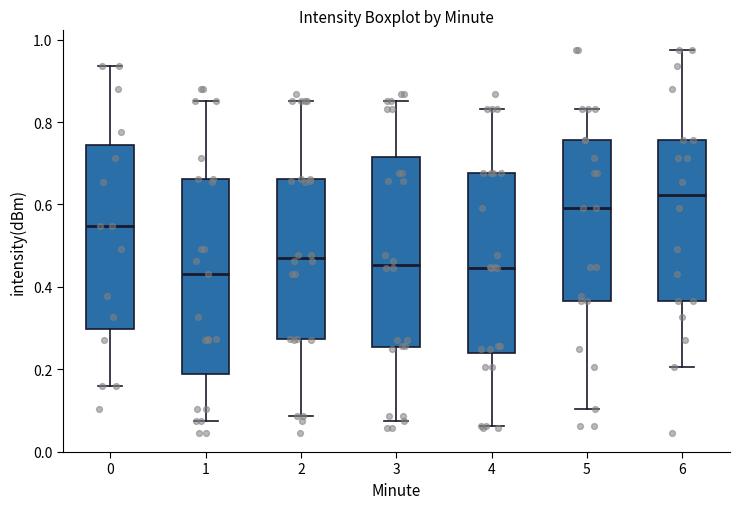

Which box has the highest median line?

6